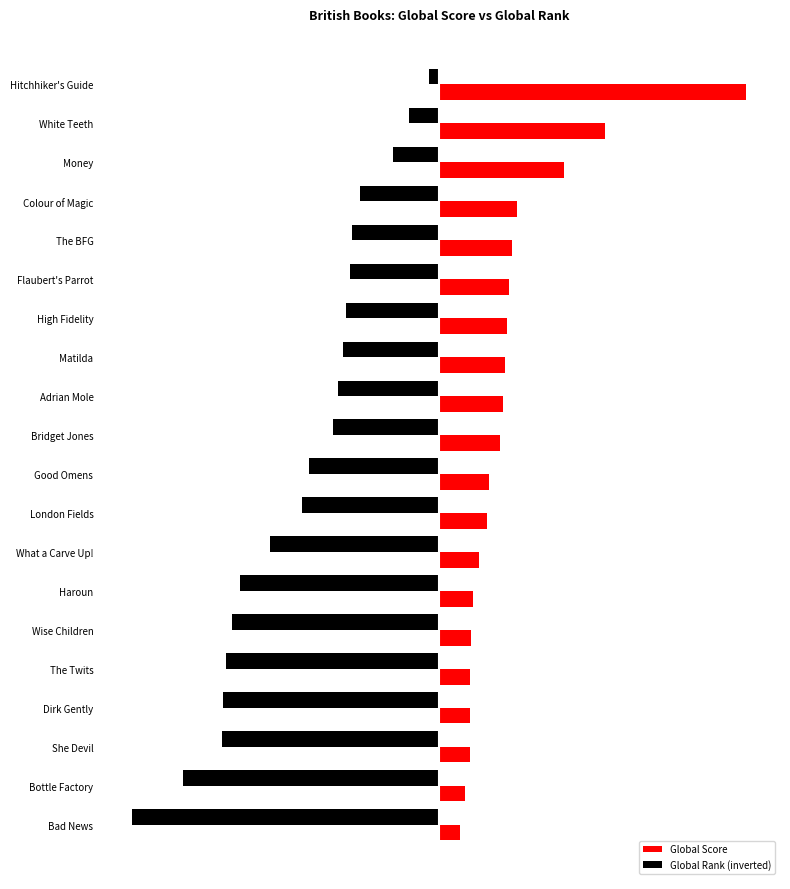

List the series in order of their peak value, highest first.

Global Score, Global Rank (inverted)